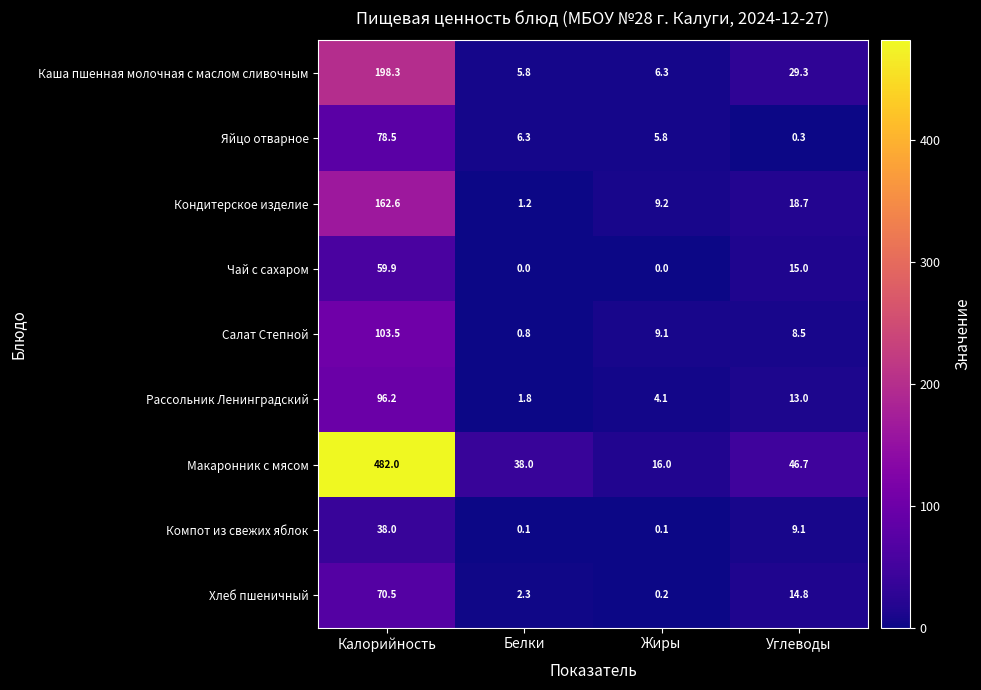

How many distinct data groups are displayed?

9